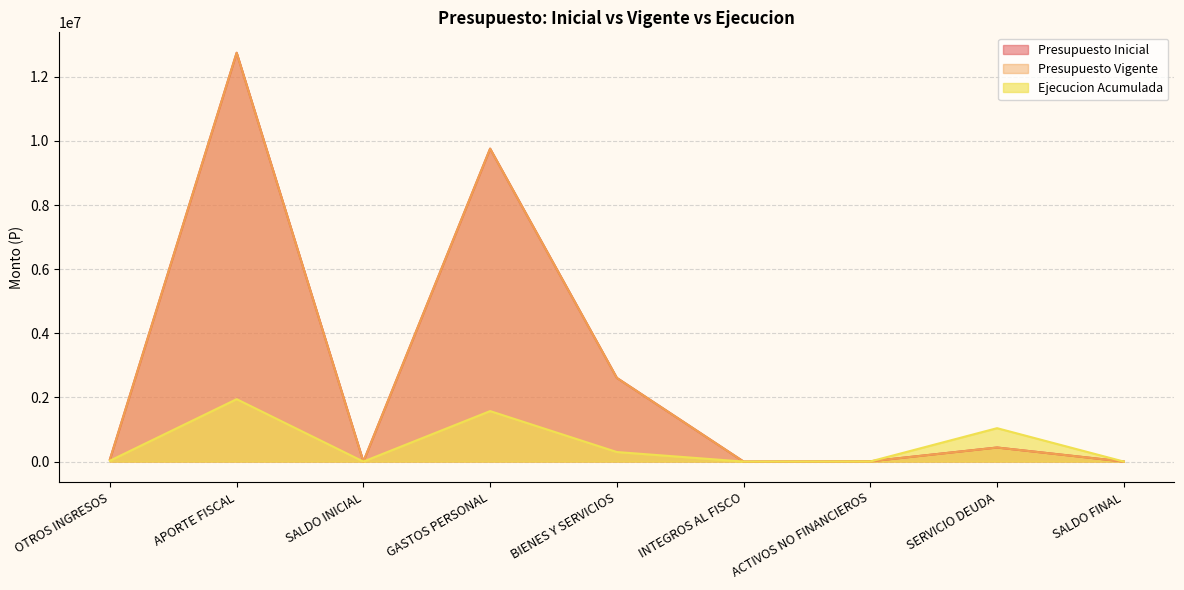

How many values in the Presupuesto Inicial series exceed 66451?

4